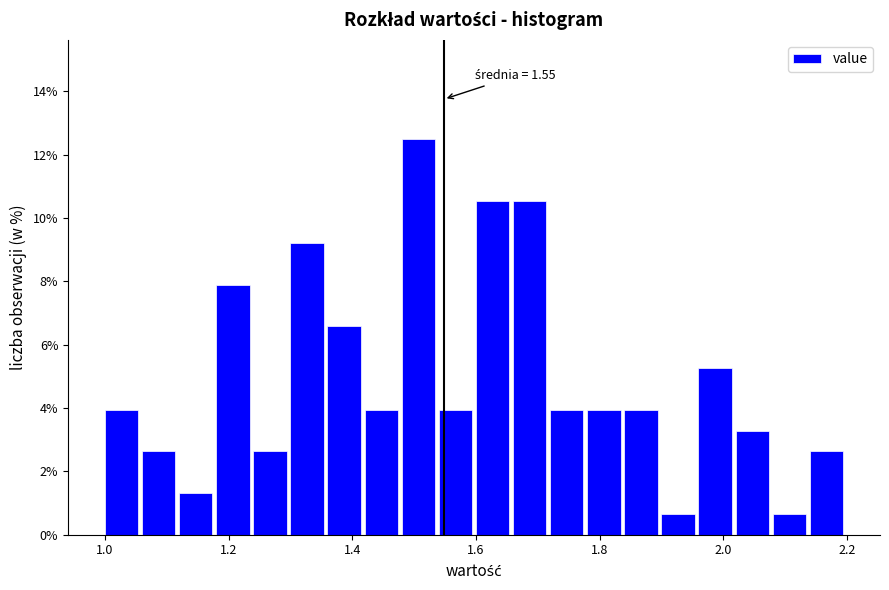

Read against the x-axis, roughly where is the centre of the tallest bar?

1.50